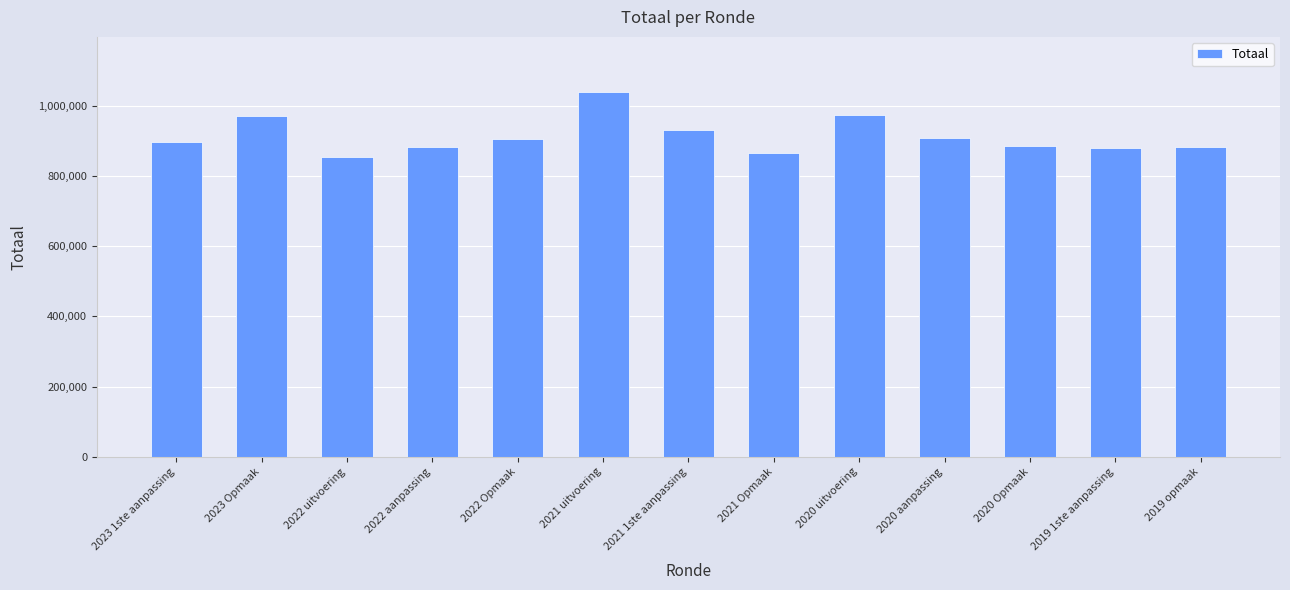

Is it true that the value at 2021 uitvoering is 415156?

False